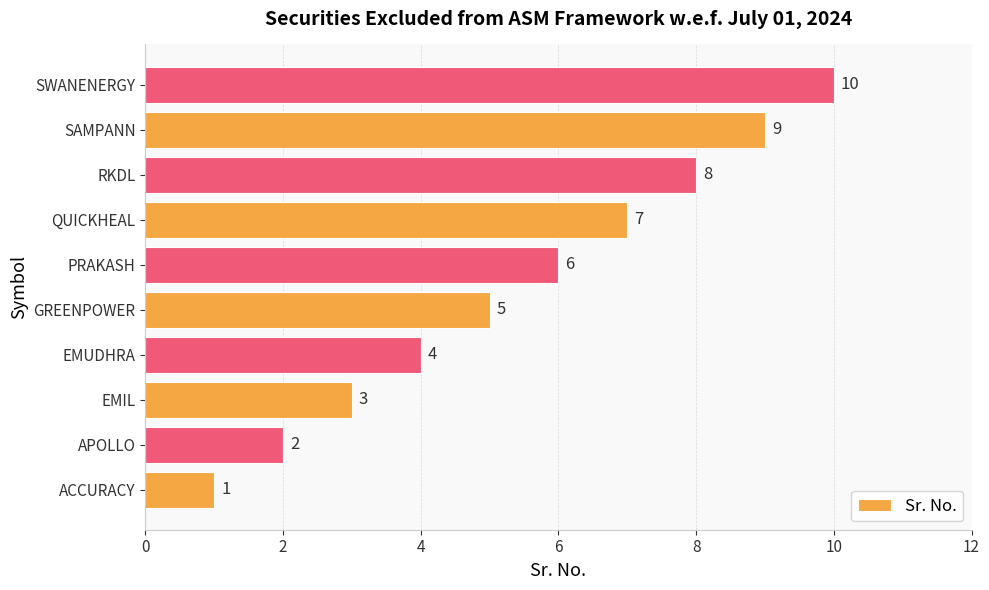

List the labels in order of value, smallest first.

ACCURACY, APOLLO, EMIL, EMUDHRA, GREENPOWER, PRAKASH, QUICKHEAL, RKDL, SAMPANN, SWANENERGY